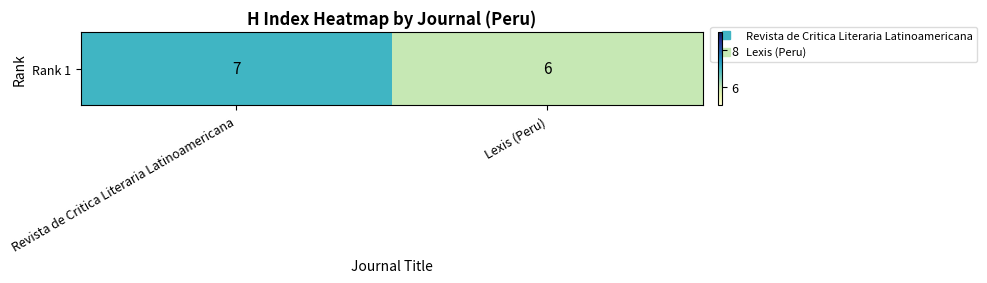

Rank the categories by value from lowest to highest.

Lexis (Peru), Revista de Critica Literaria Latinoamericana